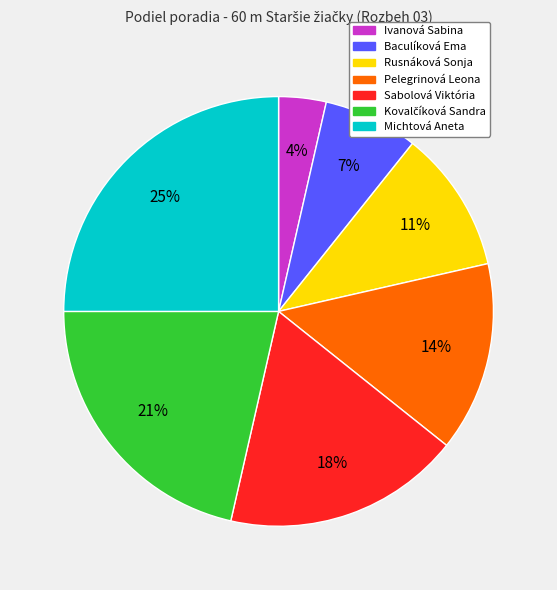

Which has a higher value, Michtová Aneta or Sabolová Viktória?

Michtová Aneta